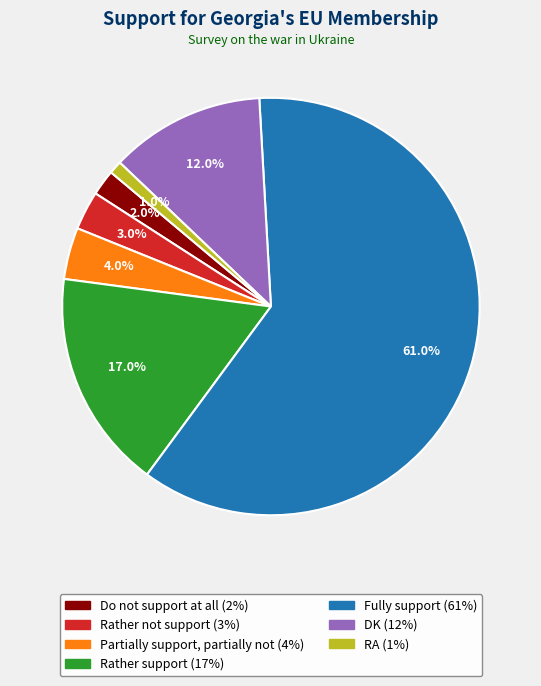

Is it true that Fully support is 75% of the pie?

False